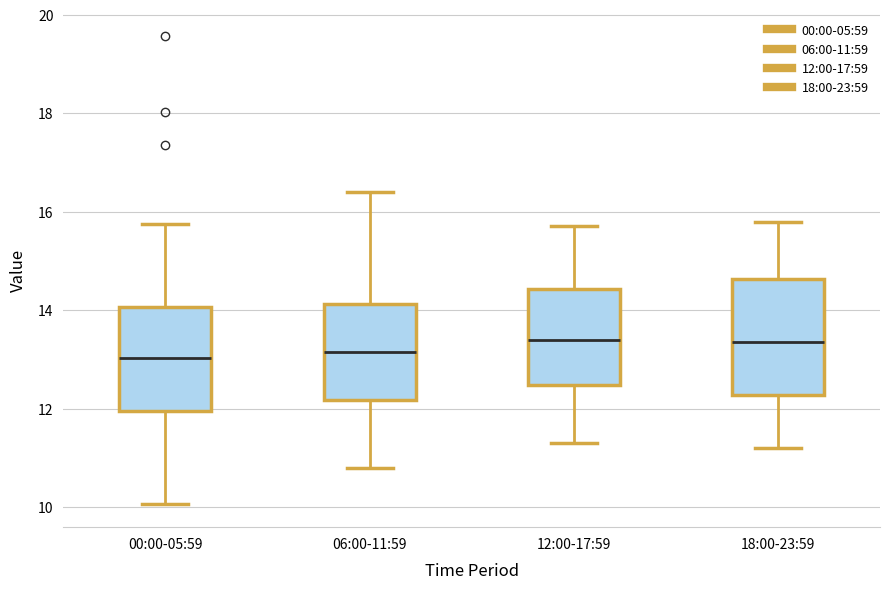

Which box is the tallest, from its lower edge to its upper edge?

18:00-23:59